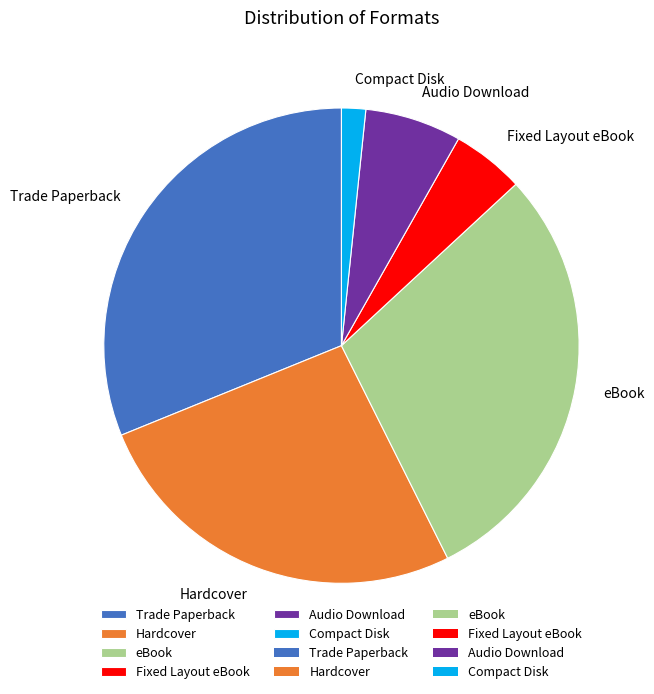

What is the ratio of the value at Hardcover to the value at Audio Download?

4.0